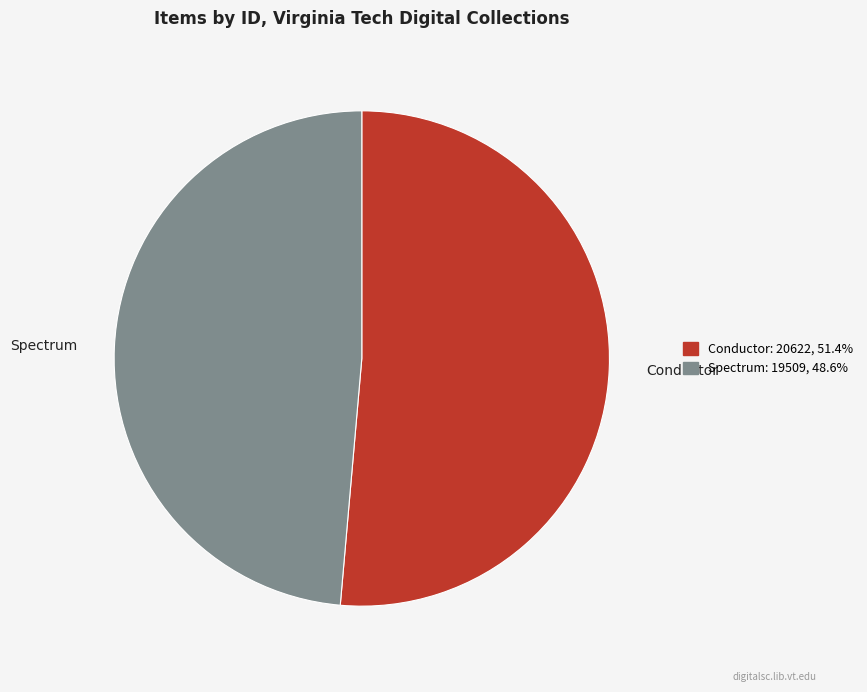

Is there a majority slice in this chart?

Yes